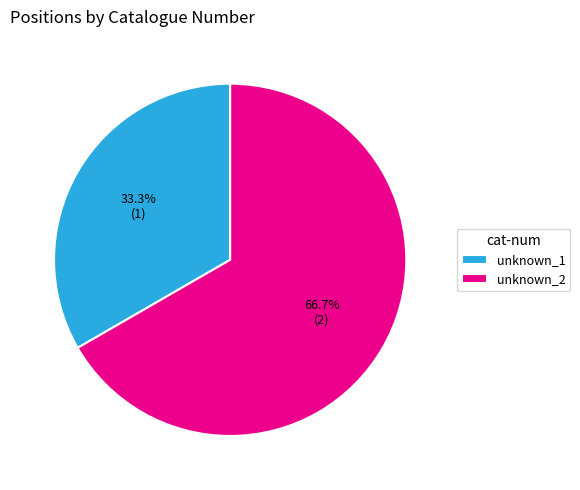

Which category accounts for the majority?

unknown_2